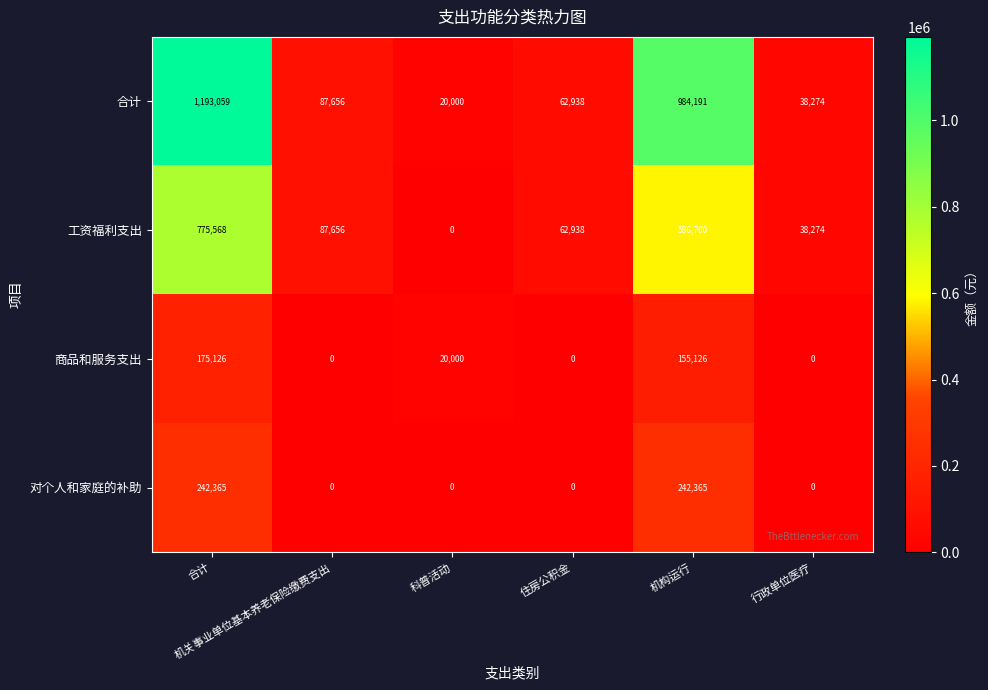

Rank the series by their maximum value, from highest to lowest.

合计, 工资福利支出, 对个人和家庭的补助, 商品和服务支出